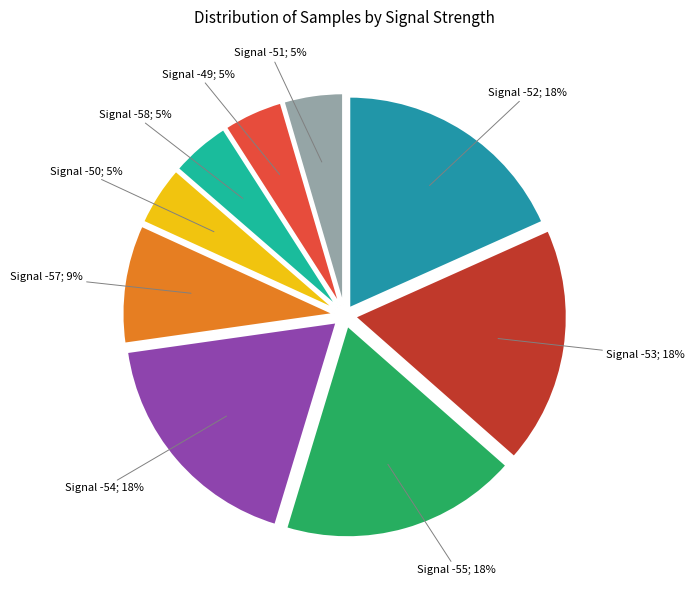

Is Signal -54; 18% the majority of the pie?

No